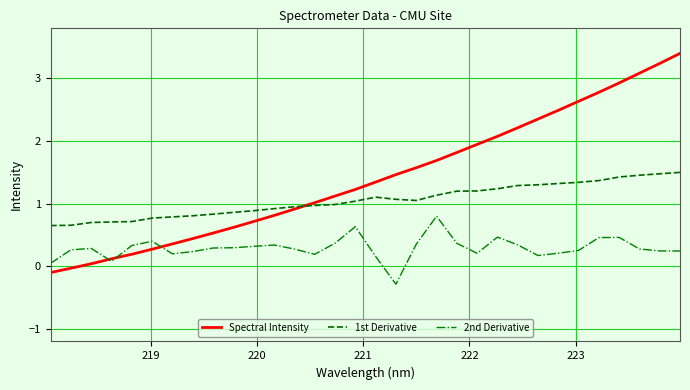

How many lines are shown in the chart?

3